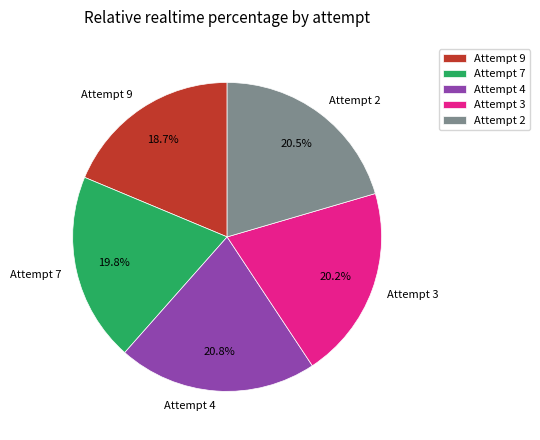

What percentage is NOT represented by Attempt 4?

79.2%